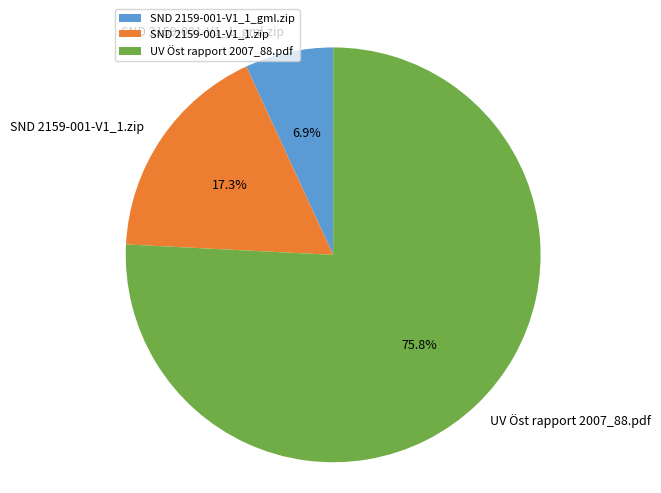

Rank the categories by value from highest to lowest.

UV Öst rapport 2007_88.pdf, SND 2159-001-V1_1.zip, SND 2159-001-V1_1_gml.zip